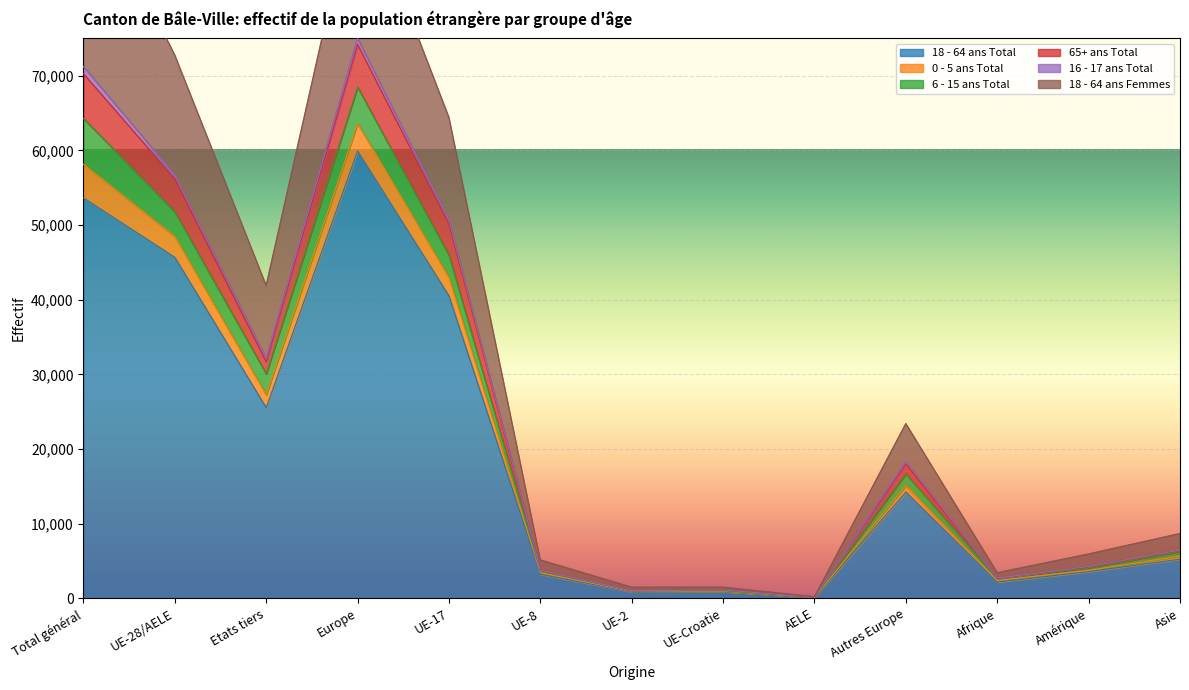

What is the value of the 18 - 64 ans Total point at the 5th from the left?

40521